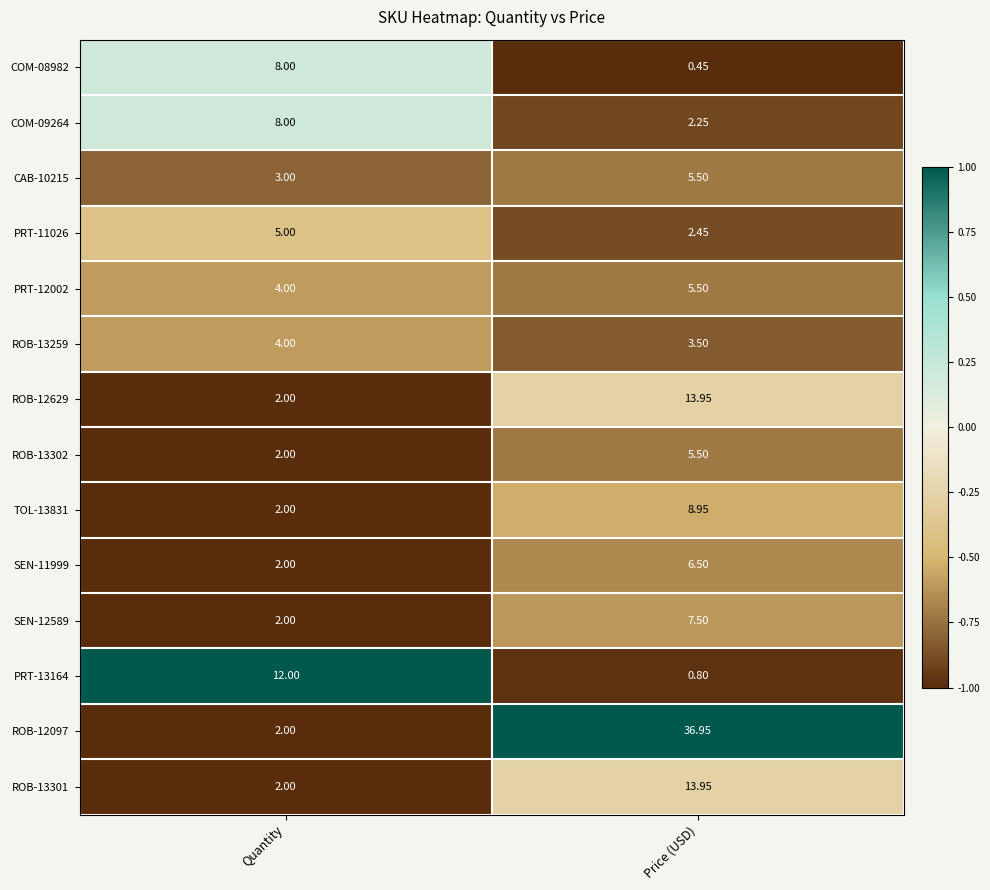

Which label corresponds to the largest value in the chart?

Price (USD)